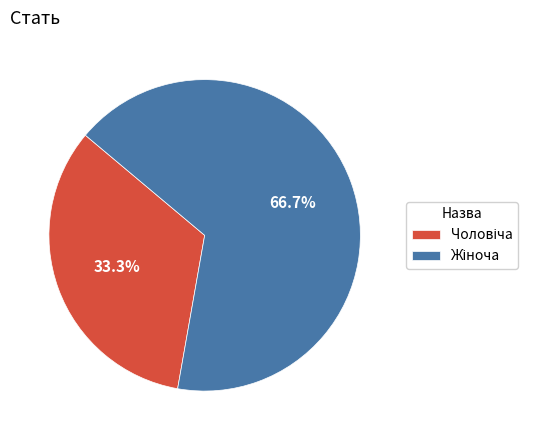

Is there any slice that represents more than half of the pie?

Yes